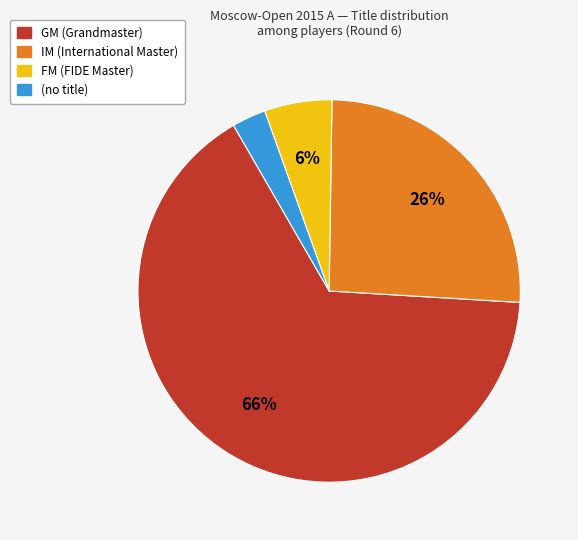

Does any single category account for the majority?

Yes